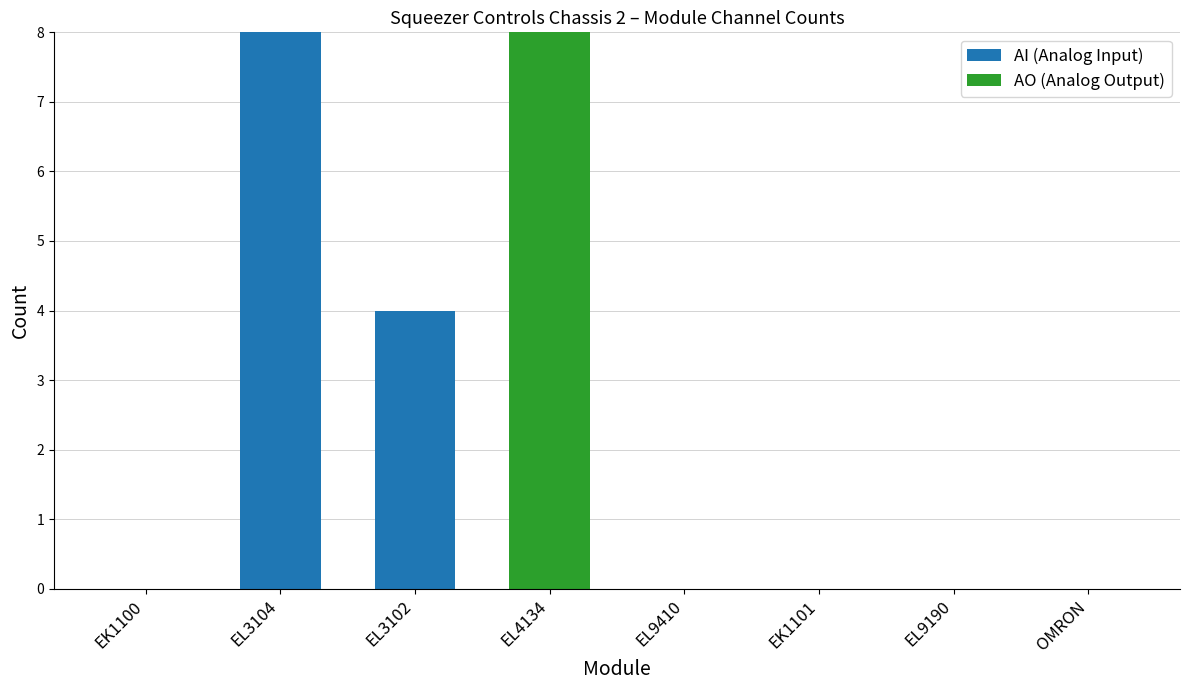

What is the sum of the AI (Analog Input) values at EL3104 and EK1100?

8